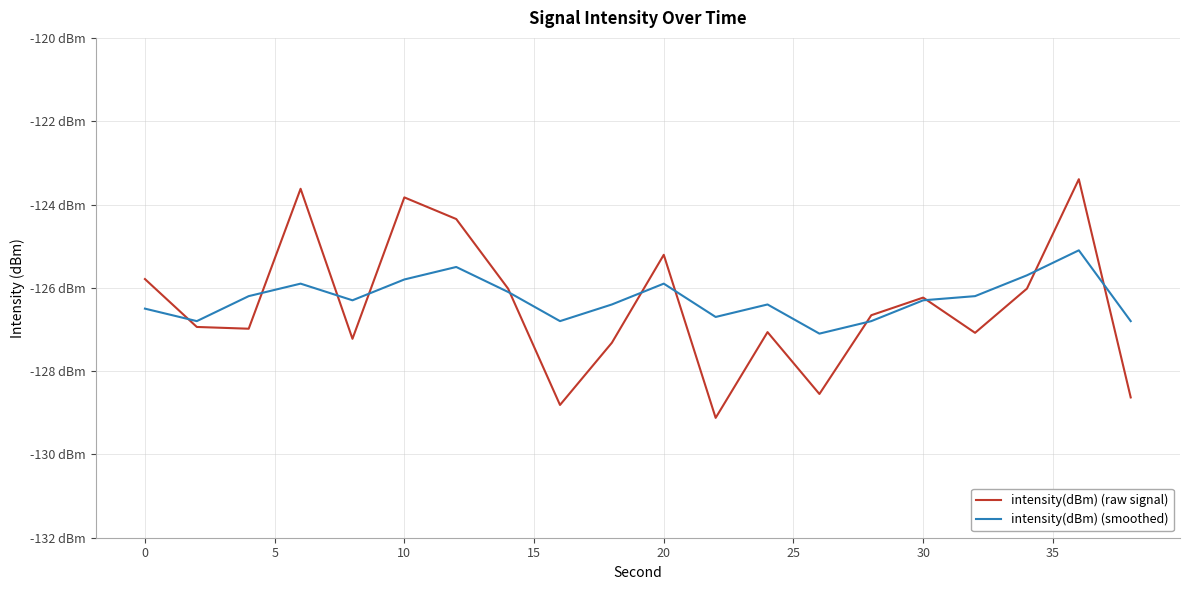

What is the value of the intensity(dBm) (smoothed) point at the 3rd from the left?

-126.2